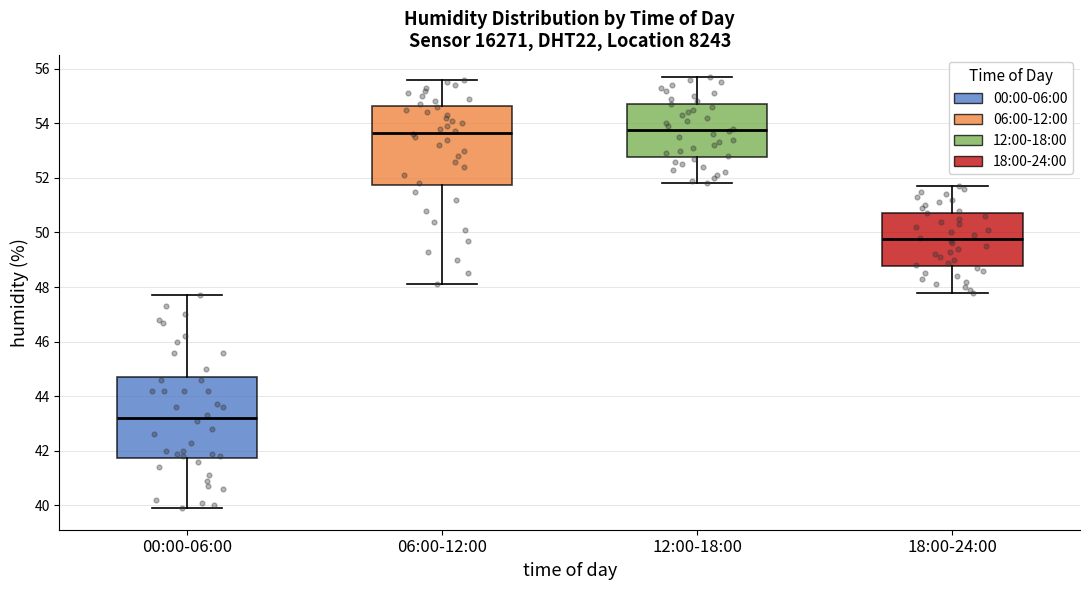

Reading left to right, transcribe this box plot: for each box, give where its median line is, the range the box spans, and where its two whiskers end, as read against the y-axis. The values are not printed on the chart, so give them approximately, as read against the axis.

00:00-06:00: median 43.2, box 41.8 to 44.8, whiskers 40.0 to 47.8
06:00-12:00: median 53.6, box 51.8 to 54.6, whiskers 48.2 to 55.6
12:00-18:00: median 53.8, box 52.8 to 54.8, whiskers 51.8 to 55.8
18:00-24:00: median 49.8, box 48.8 to 50.8, whiskers 47.8 to 51.8